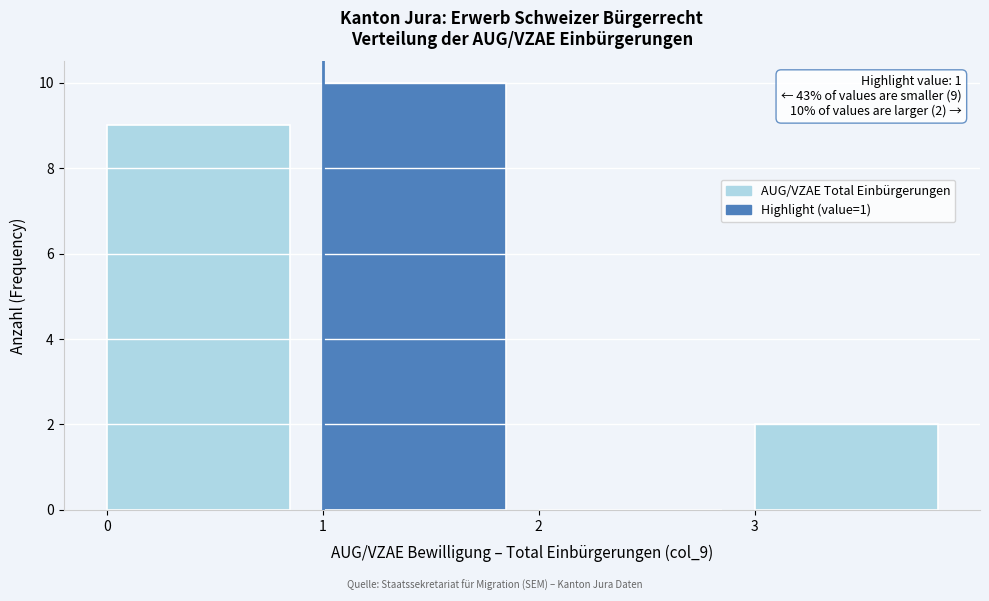

Over which range of the x-axis is the bar tallest?

1 to 2